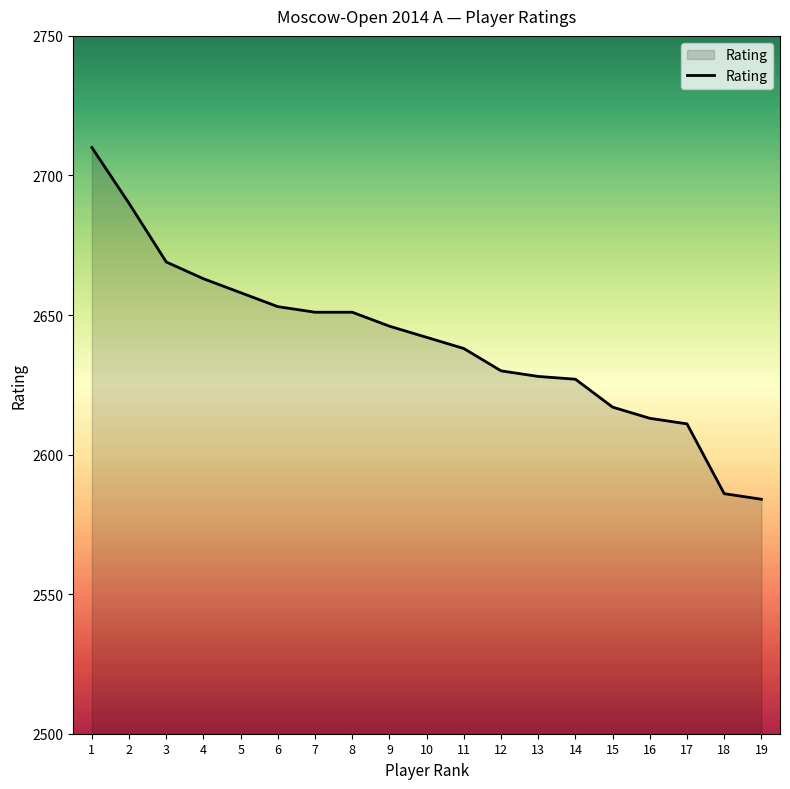

Count the number of data series in this chart.

1